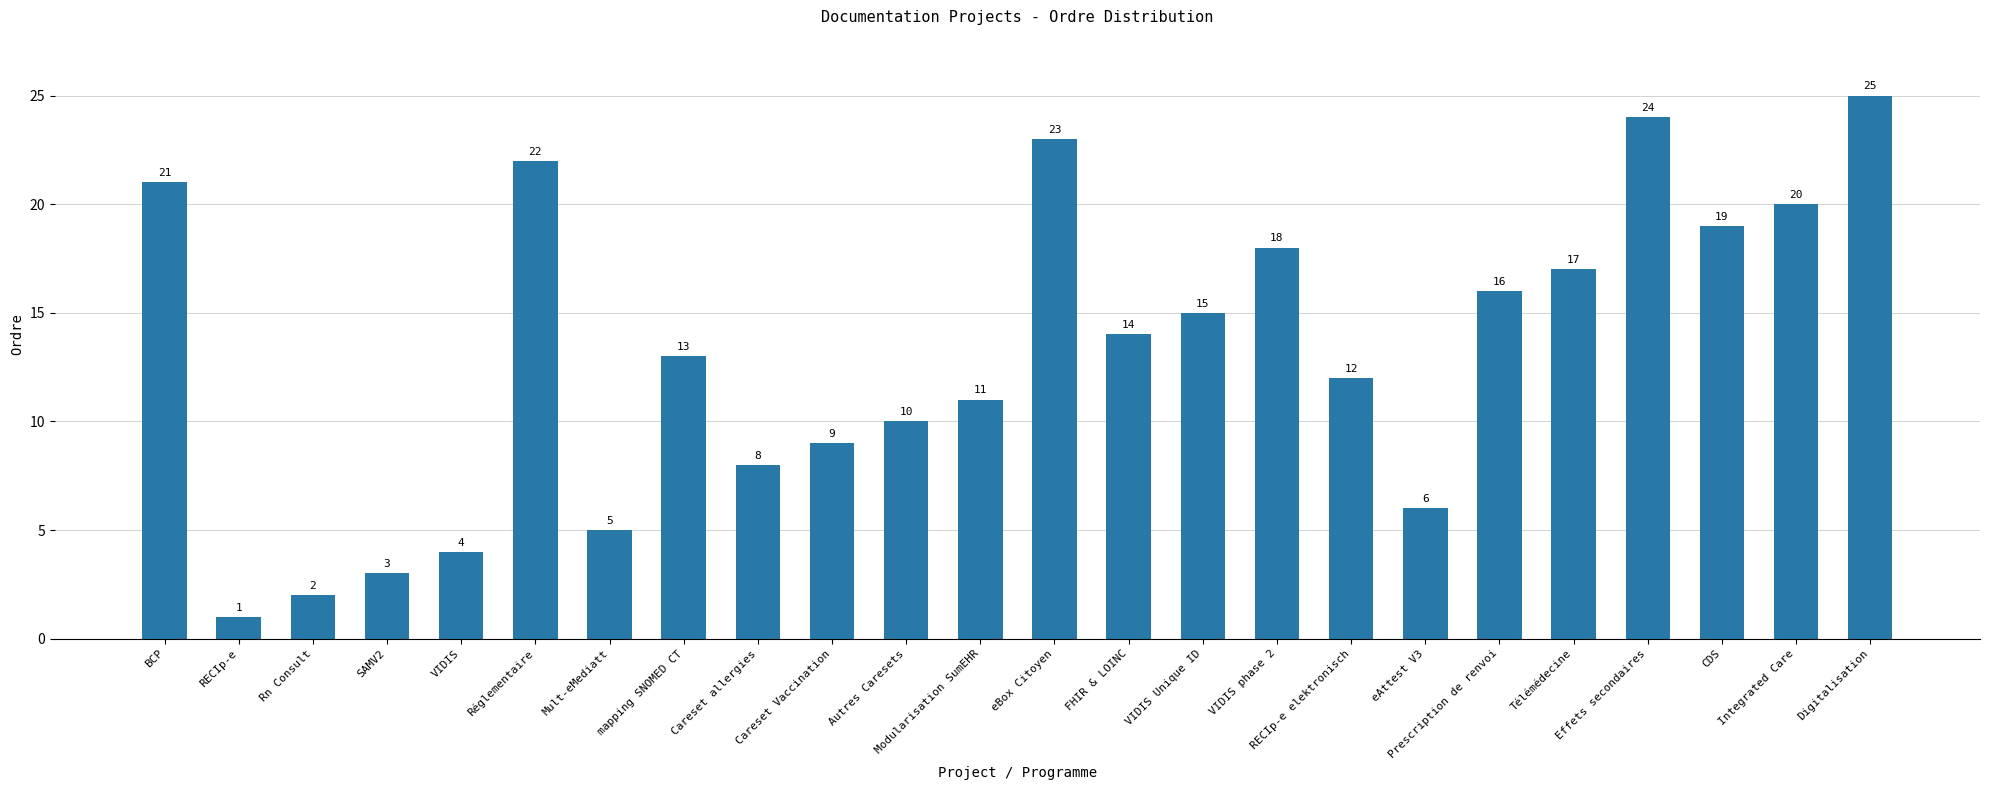

Approximately how many times larger is the value at mapping SNOMED CT compared to RECIp-e?

13.0